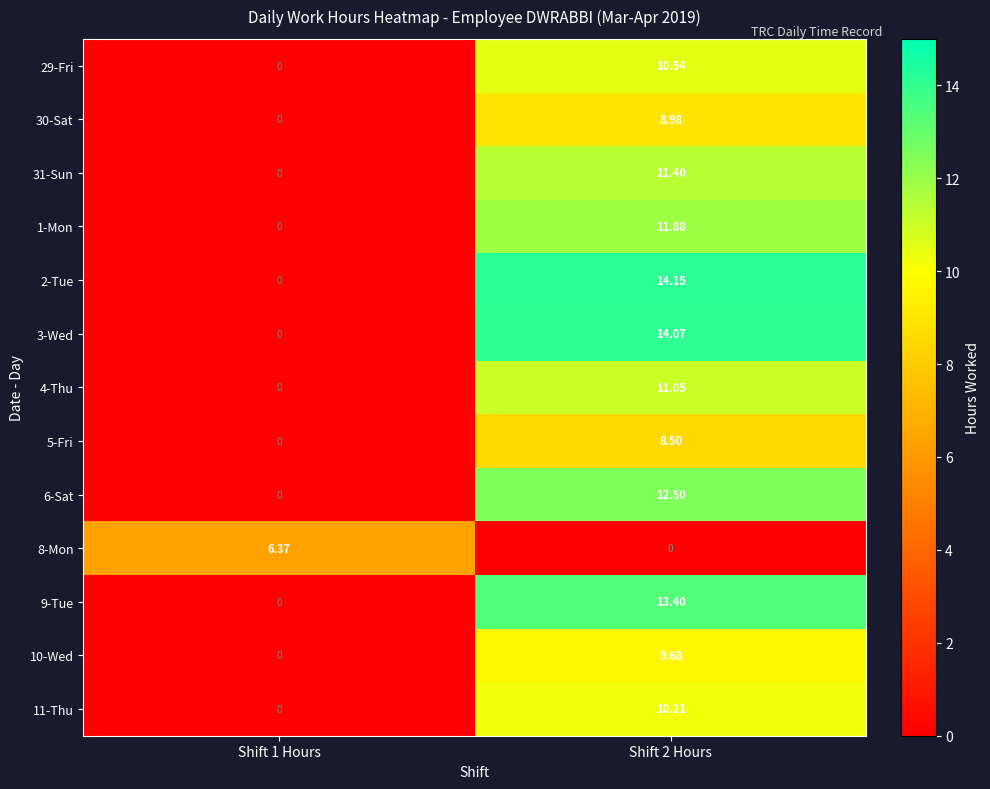

Count the number of data series in this chart.

13